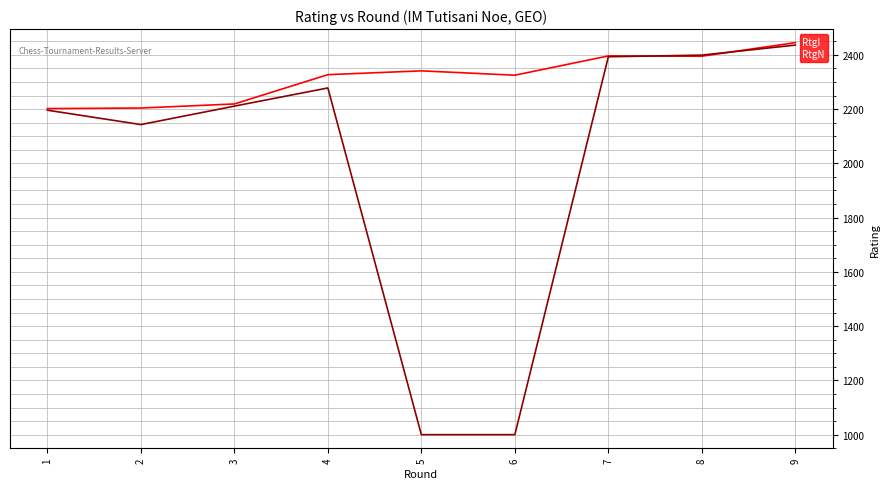

What is the total value across all series at 8?

4794